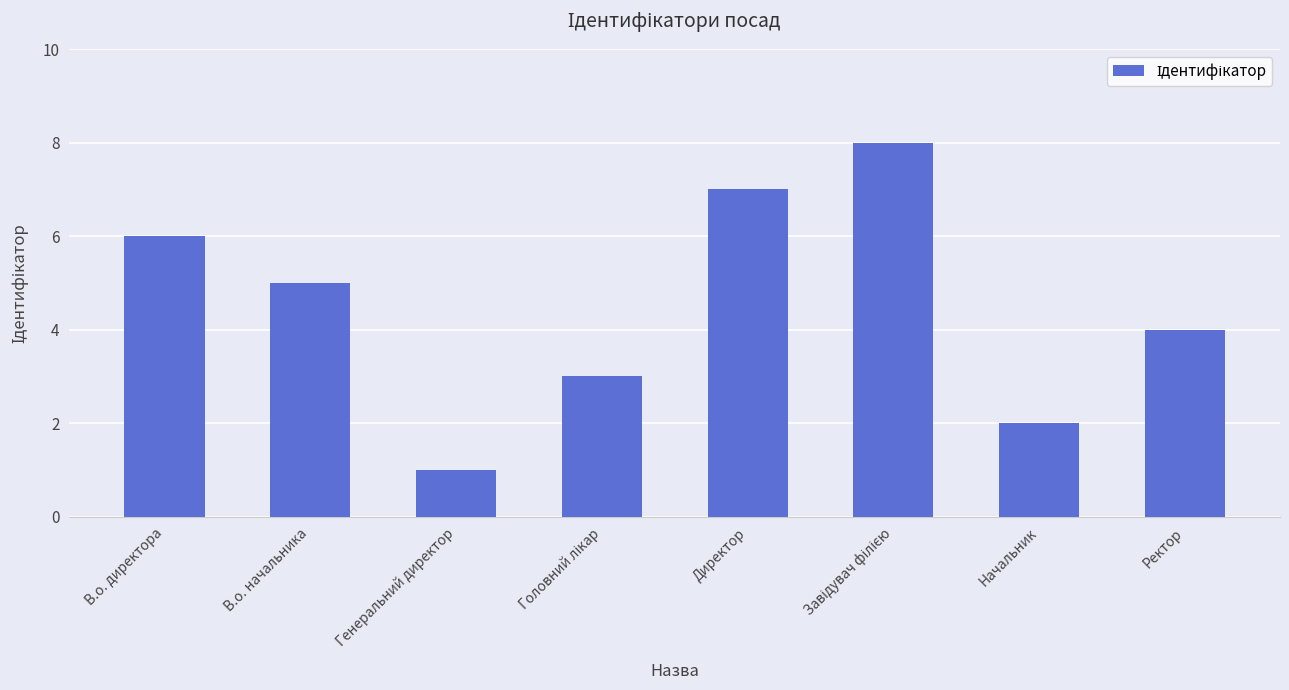

What is the difference between the values at Начальник and Ректор?

2